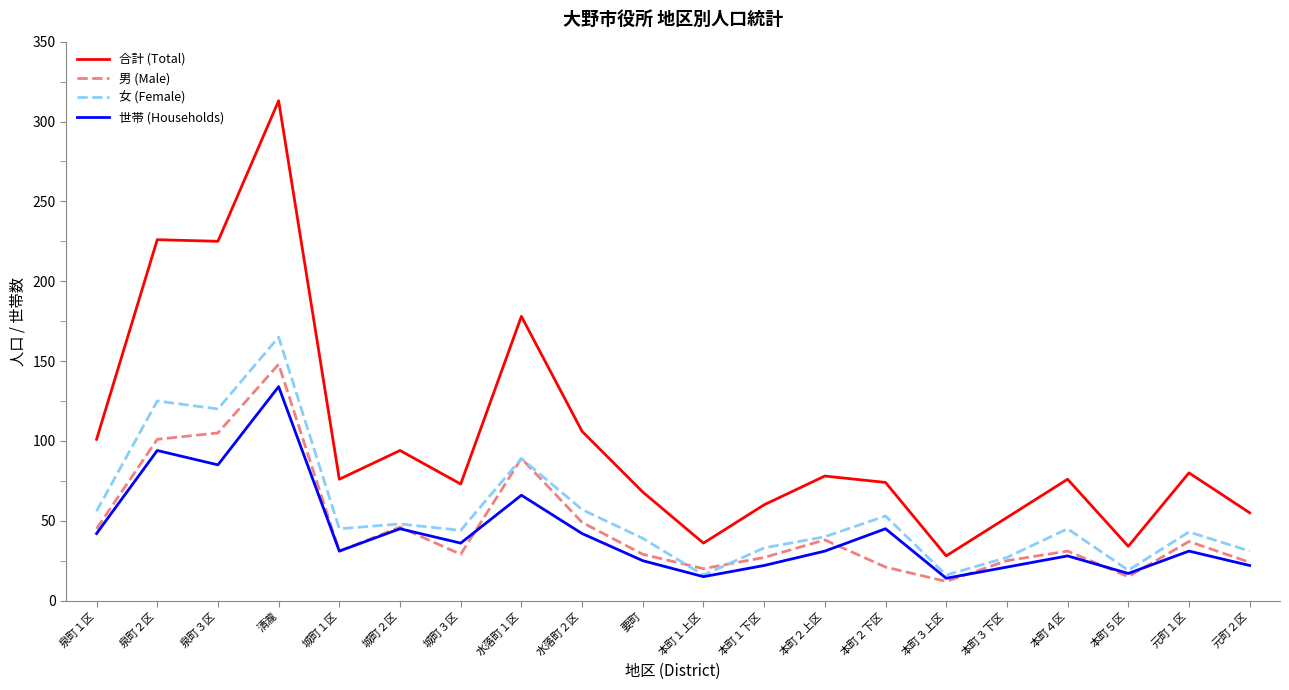

The 合計 (Total) series shows 78 at 本町２上区. True or false?

True